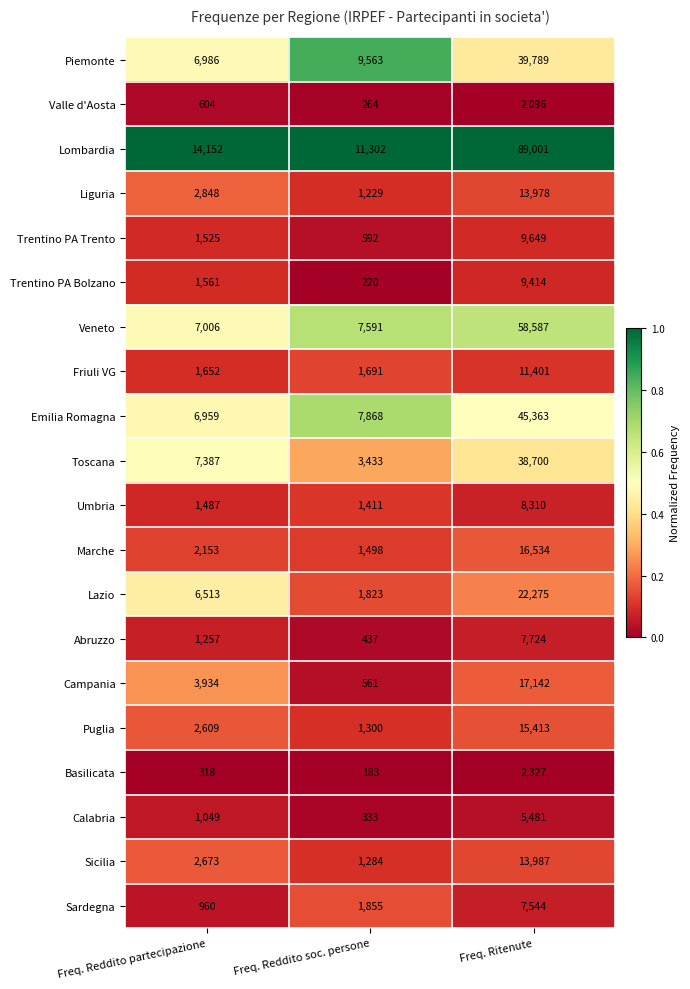

Which label corresponds to the smallest value in the chart?

Freq. Reddito soc. persone